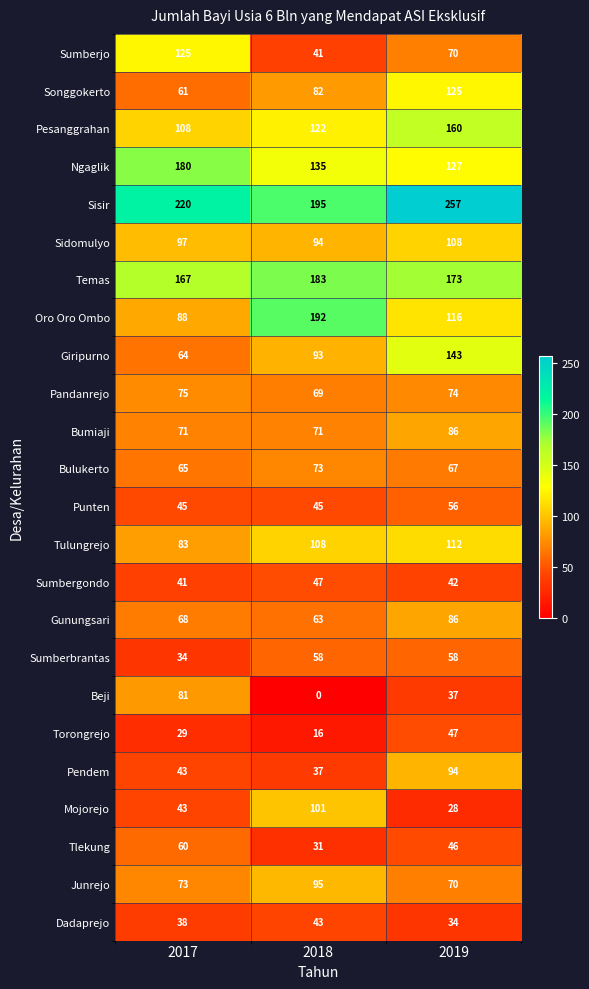

Rank the series at 2018 from highest to lowest value.

Sisir, Oro Oro Ombo, Temas, Ngaglik, Pesanggrahan, Tulungrejo, Mojorejo, Junrejo, Sidomulyo, Giripurno, Songgokerto, Bulukerto, Bumiaji, Pandanrejo, Gunungsari, Sumberbrantas, Sumbergondo, Punten, Dadaprejo, Sumberjo, Pendem, Tlekung, Torongrejo, Beji